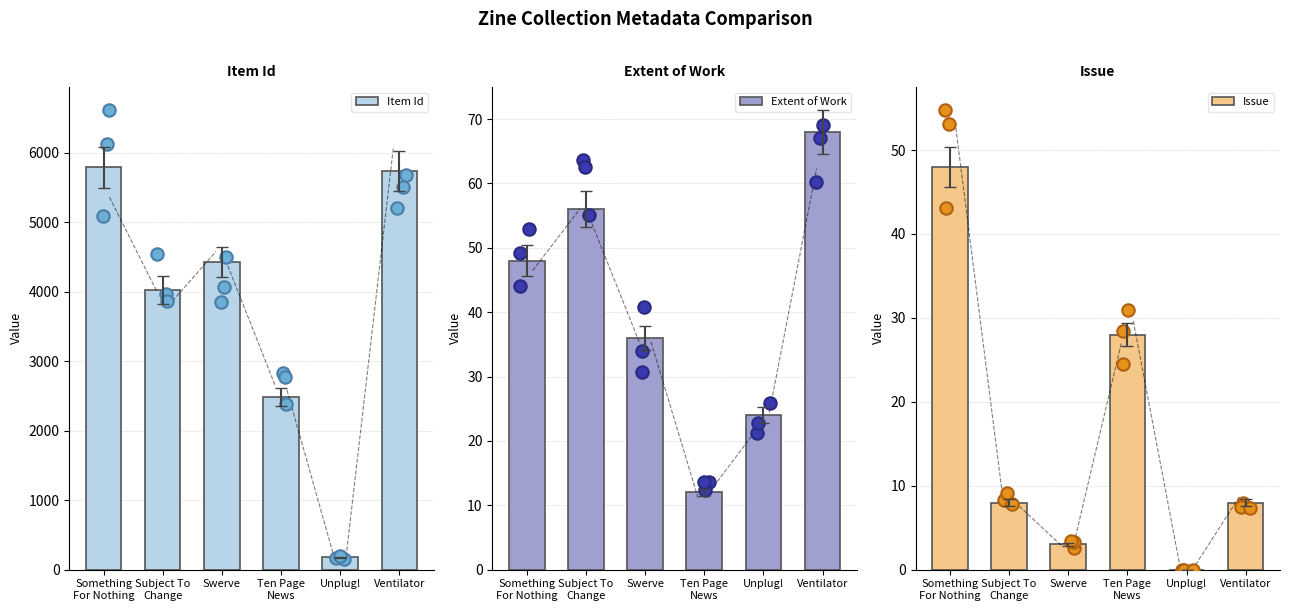

Is the value of Item Id at Ten Page
News greater than the value of Issue at Unplug!?

Yes